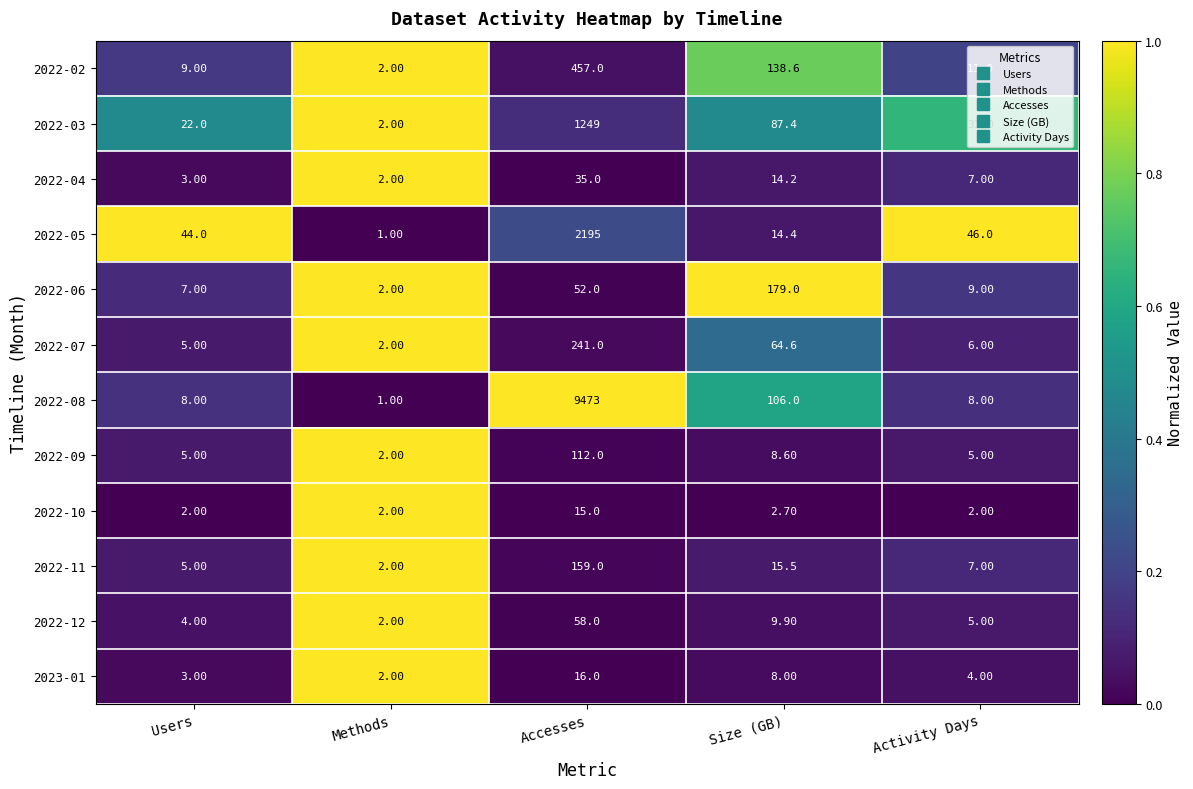

What is the average value of the 2022-05 series?

460.1